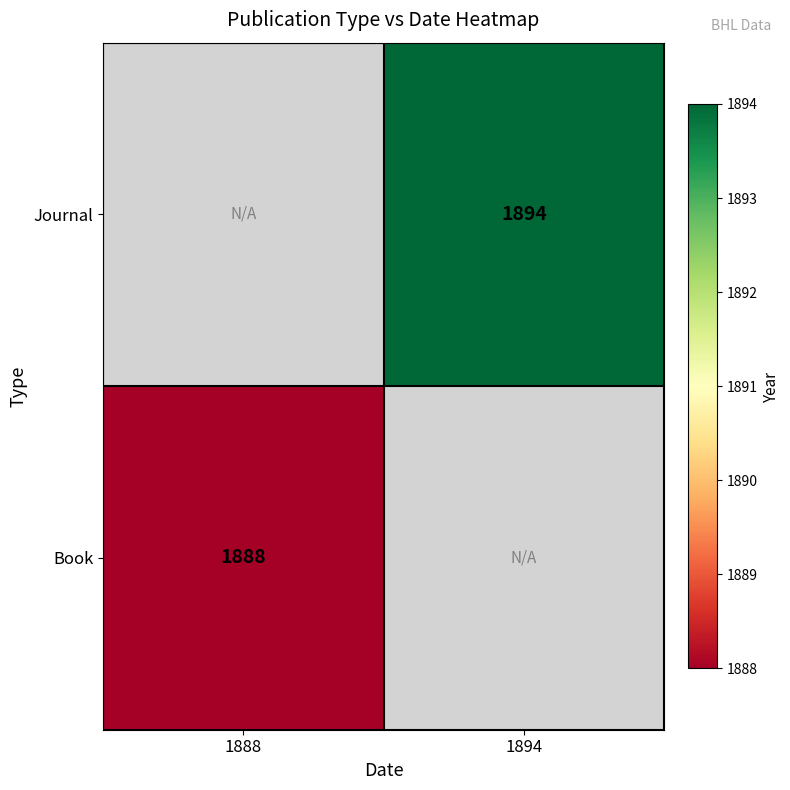

Is the value of Book at 1888 greater than the value of Journal at 1894?

No